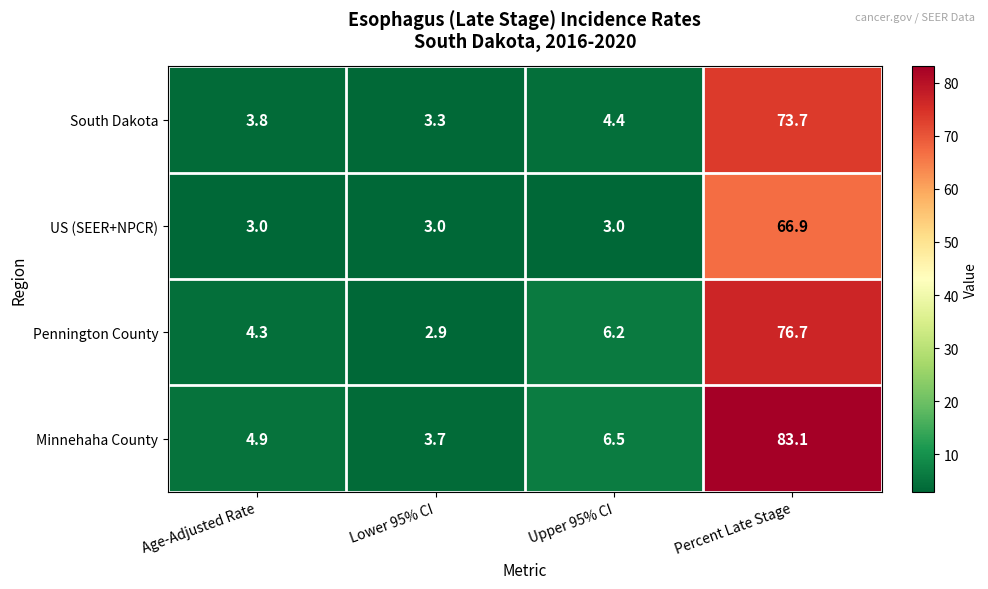

What is the approximate value of US (SEER+NPCR) at Percent Late Stage?

66.9